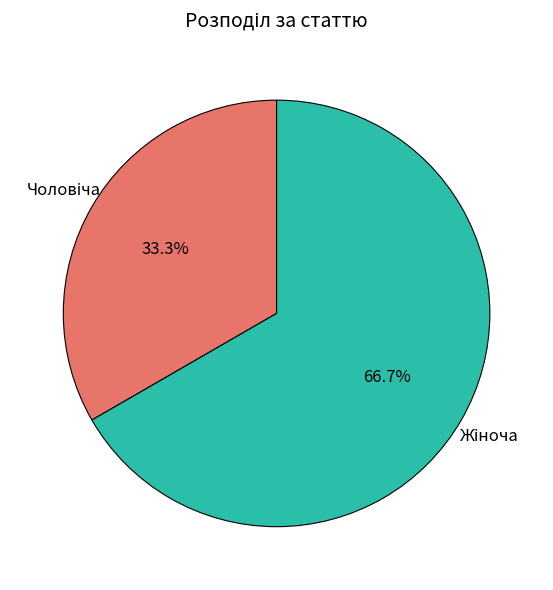

Does any single category account for the majority?

Yes